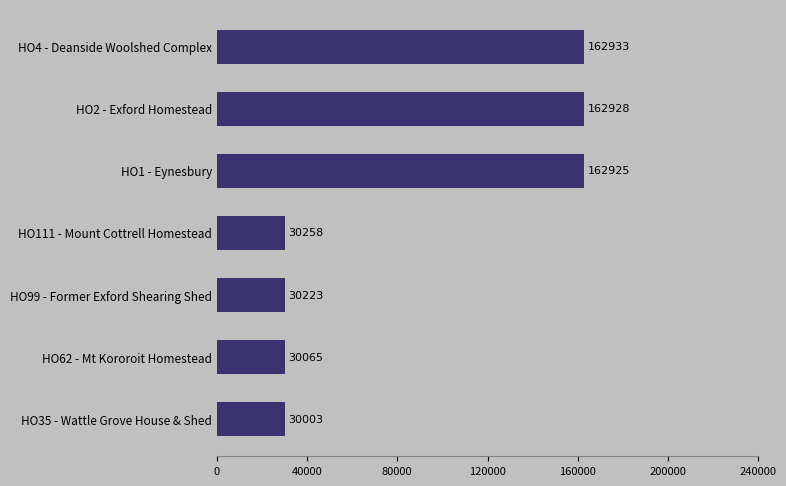

The value at HO99 - Former Exford Shearing Shed is 48141. True or false?

False